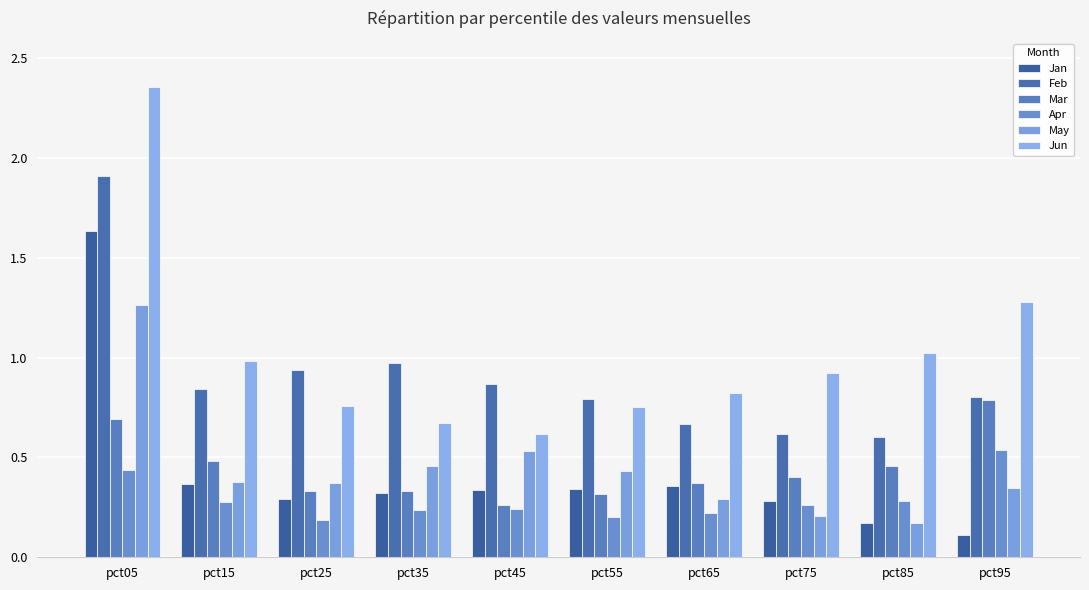

The value of Jan at pct65 is 0.4. True or false?

True